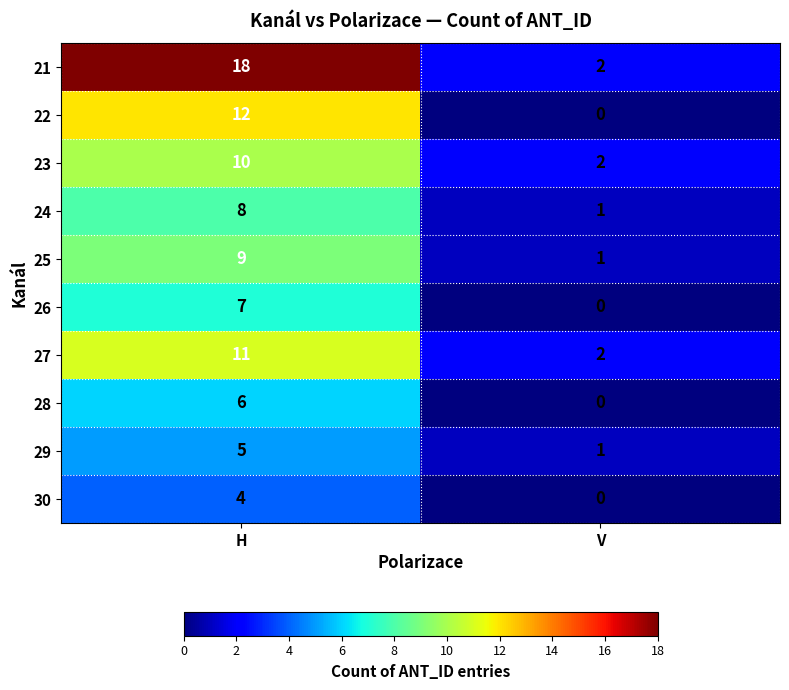

At how many categories does at least one series exceed 14?

1